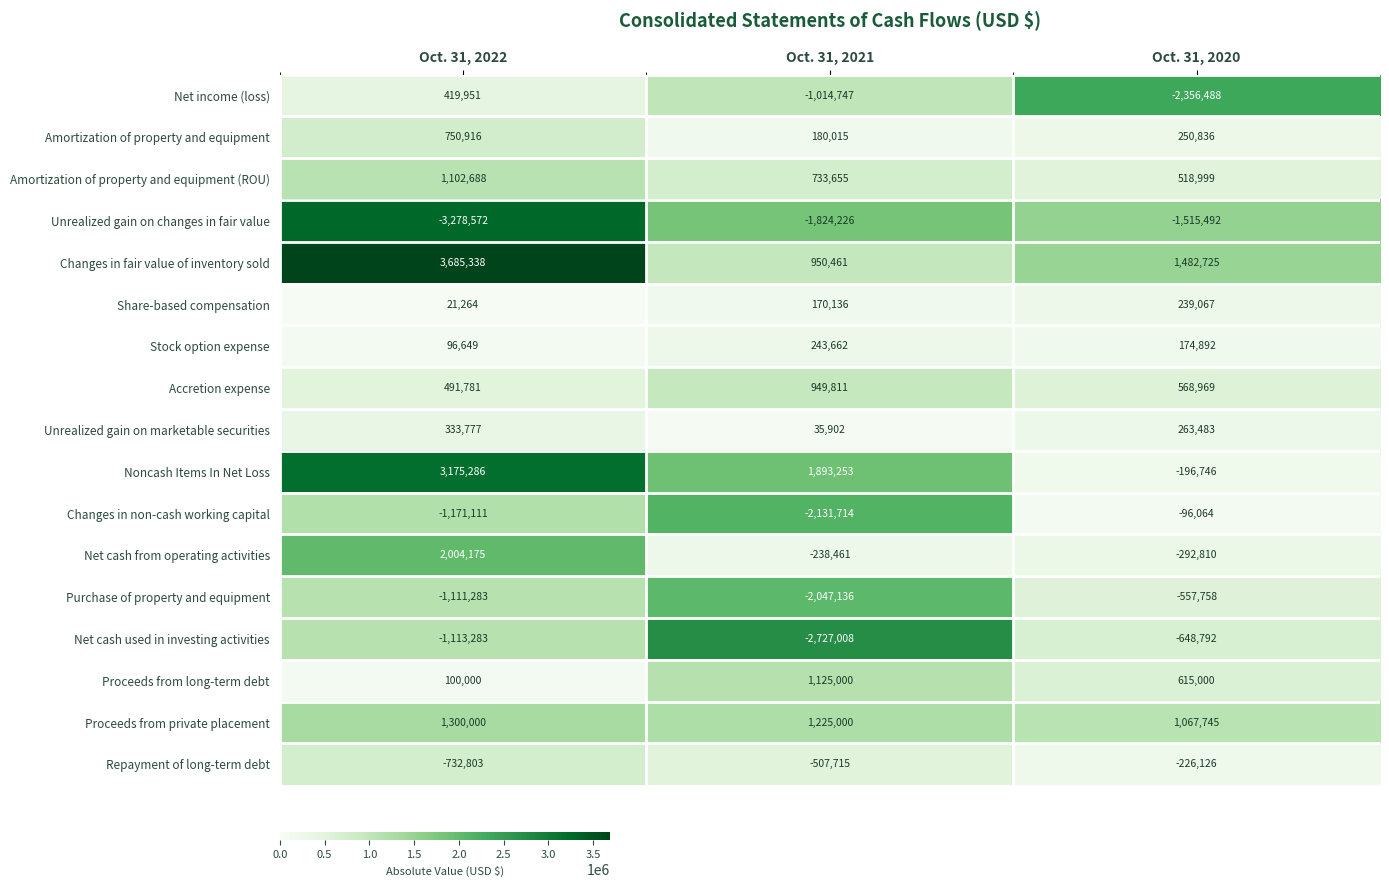

Rank the series by their maximum value, from lowest to highest.

Unrealized gain on changes in fair value, Net cash used in investing activities, Purchase of property and equipment, Repayment of long-term debt, Changes in non-cash working capital, Share-based compensation, Stock option expense, Unrealized gain on marketable securities, Net income (loss), Amortization of property and equipment, Accretion expense, Amortization of property and equipment (ROU), Proceeds from long-term debt, Proceeds from private placement, Net cash from operating activities, Noncash Items In Net Loss, Changes in fair value of inventory sold